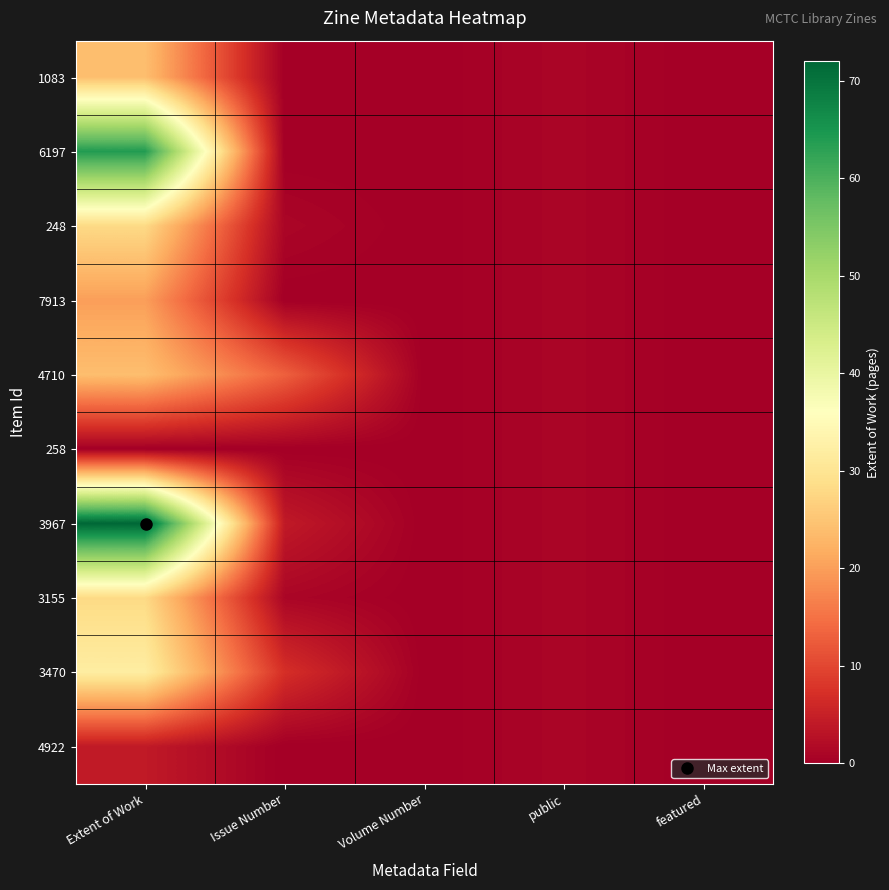

Which series has the largest total across all categories?

3967